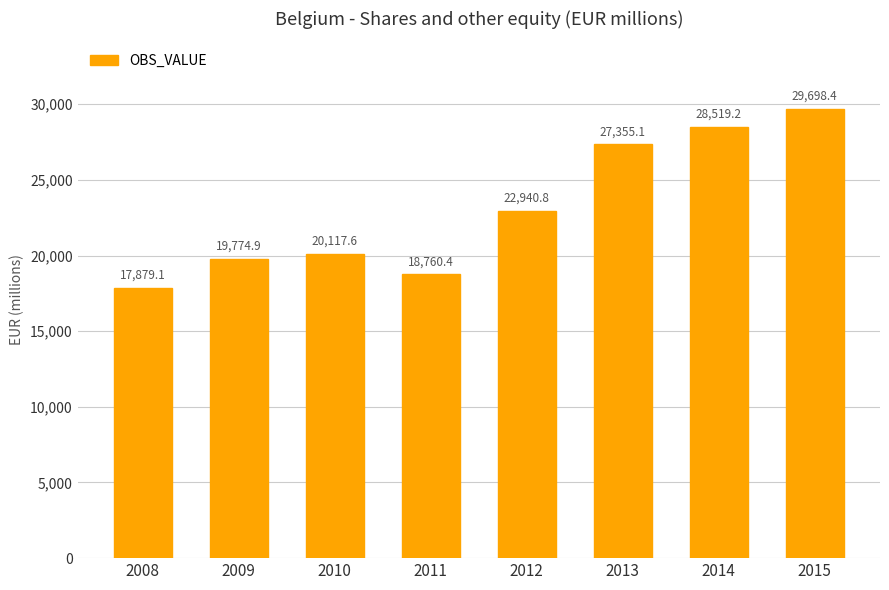

At which label does the data first exceed 22940?

2012